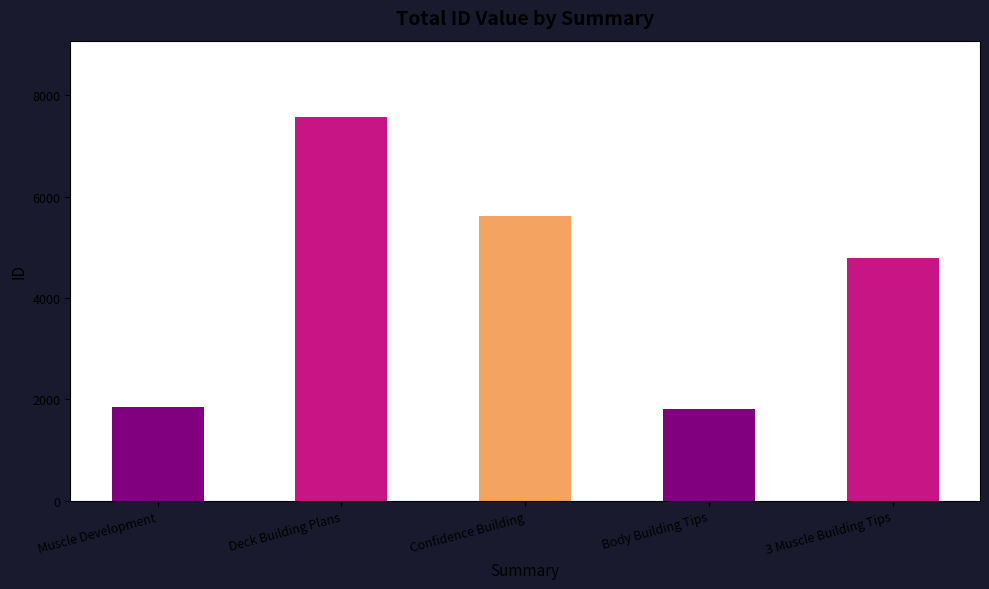

Which has a higher value, Deck Building Plans or 3 Muscle Building Tips?

Deck Building Plans